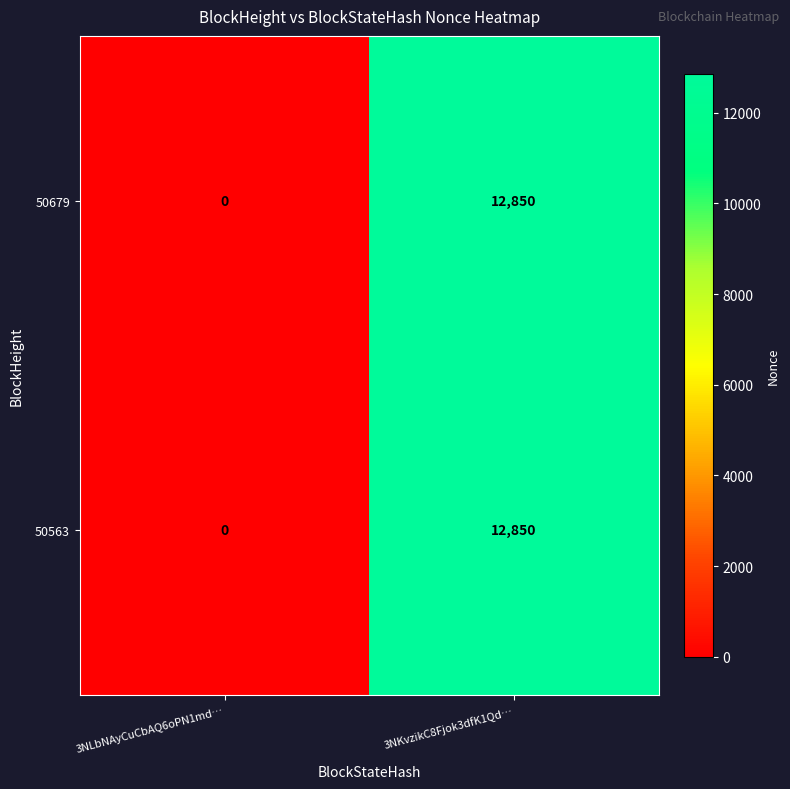

Reading left to right, transcribe all the data shown in this chart.

50679: 0	12850
50563: 0	12850